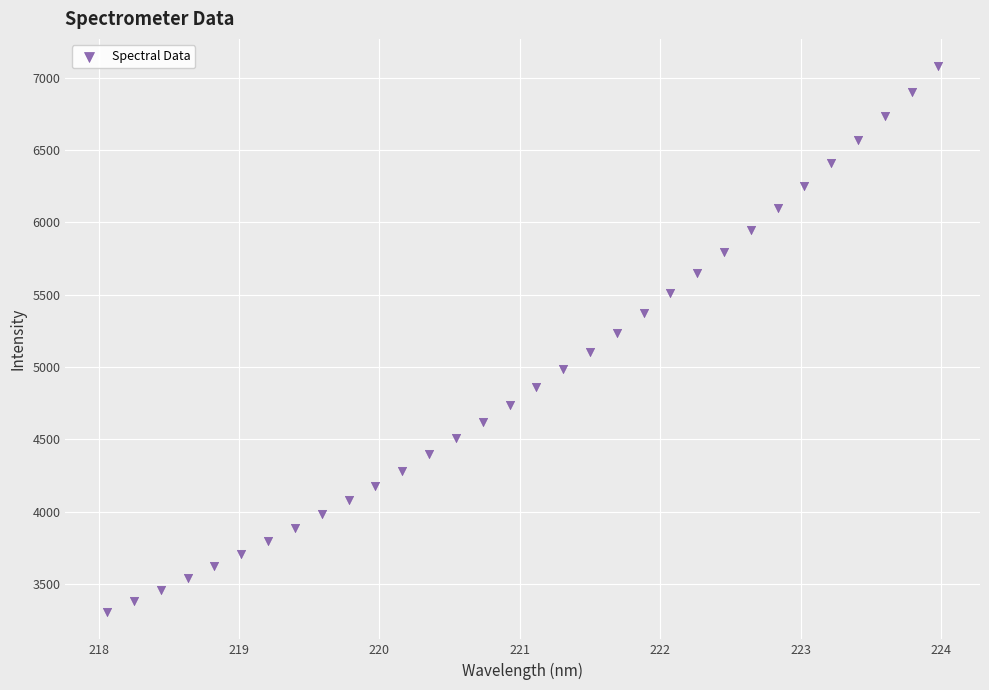

What is the range of Y values (max minus min)?

3776.7